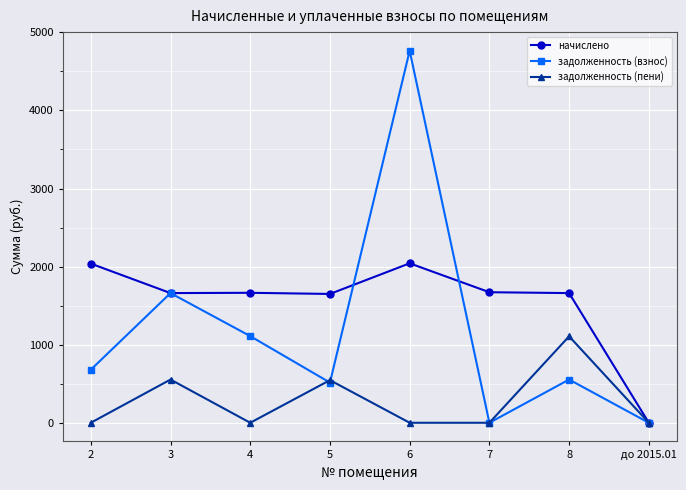

At which category is the sum across all series the highest?

6